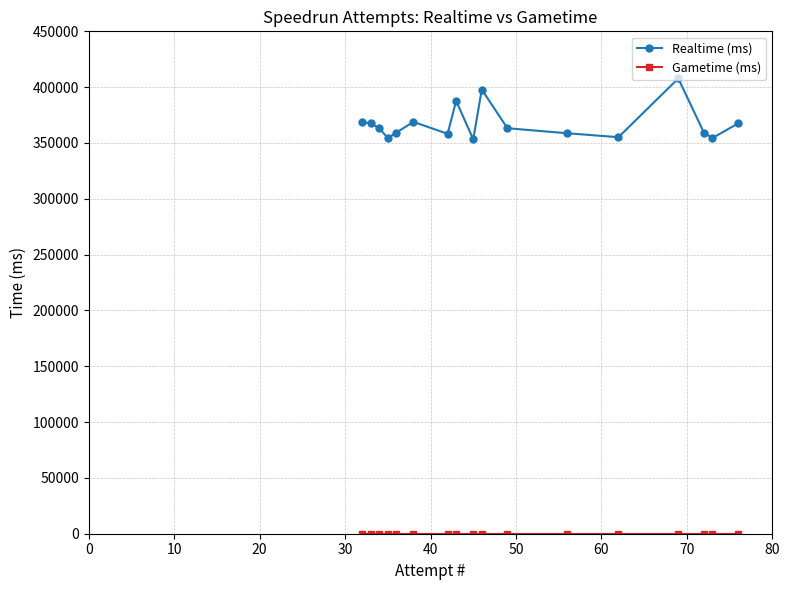

Does the chart have visible grid lines?

Yes